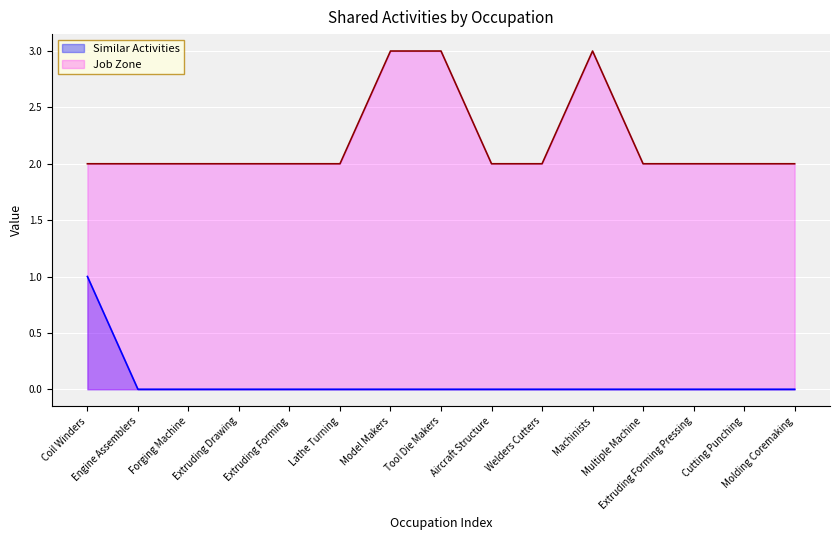

True or false: Job Zone has a value of 0 at Extruding Forming Pressing.

False